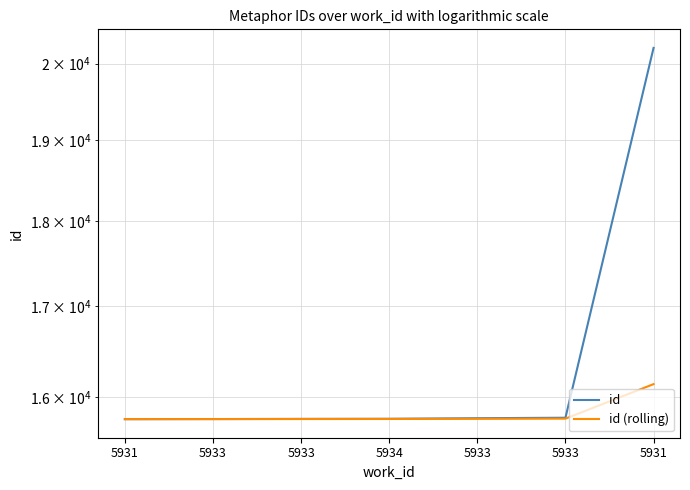

Reading left to right, extract all data points from this chart.

id: 15763.0	15764.0	15766.0	15767.0	15773.0	15778.0	20213.0
id (rolling): 15763.0	15763.5	15764.3	15765.0	15766.6	15768.3	16137.3